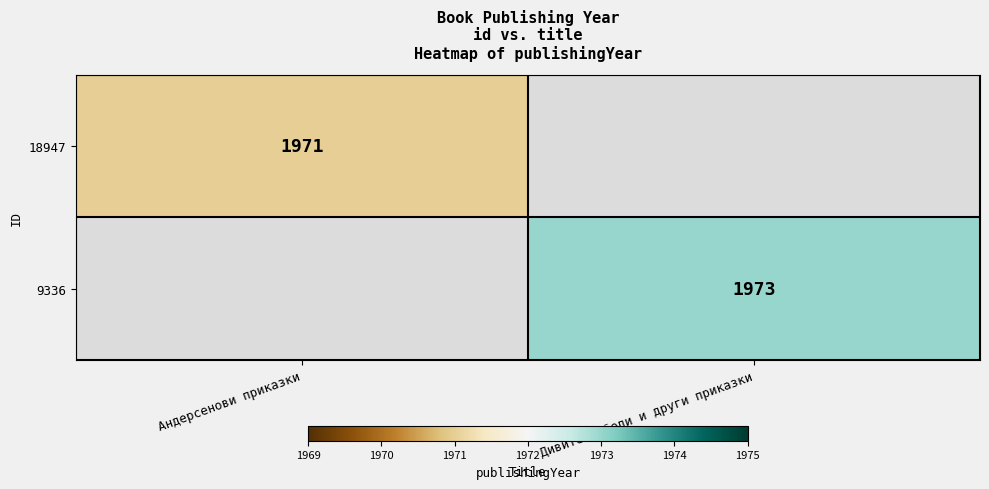

Which category has the highest value across all series?

Дивите лебеди и други приказки